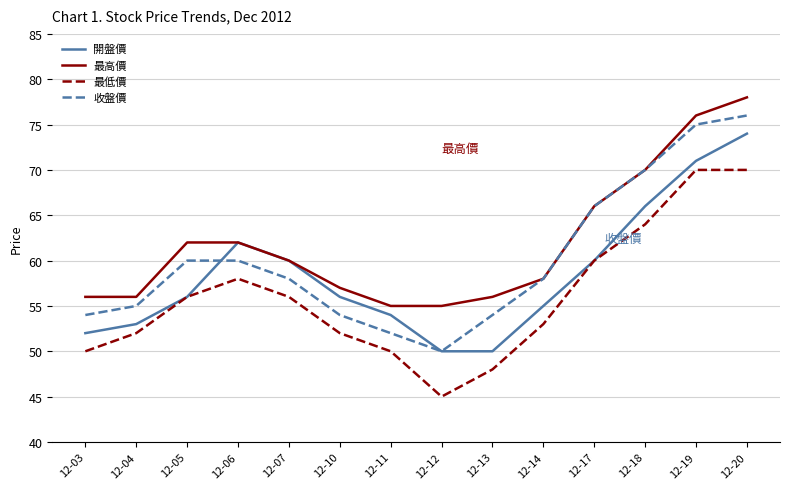

The 收盤價 series shows 35 at 12-14. True or false?

False